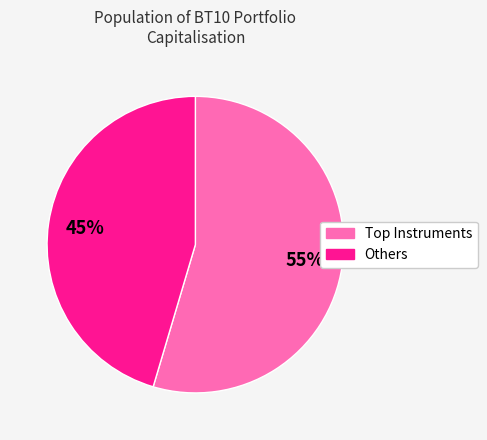

Does any single category account for the majority?

Yes